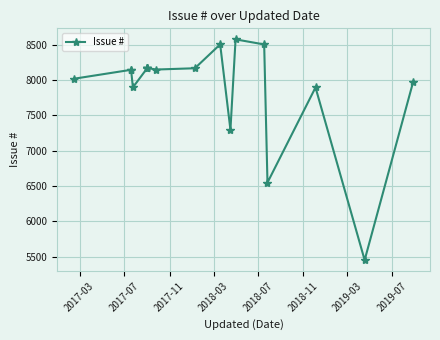

The chart shows a value of 12483 at 13. True or false?

False